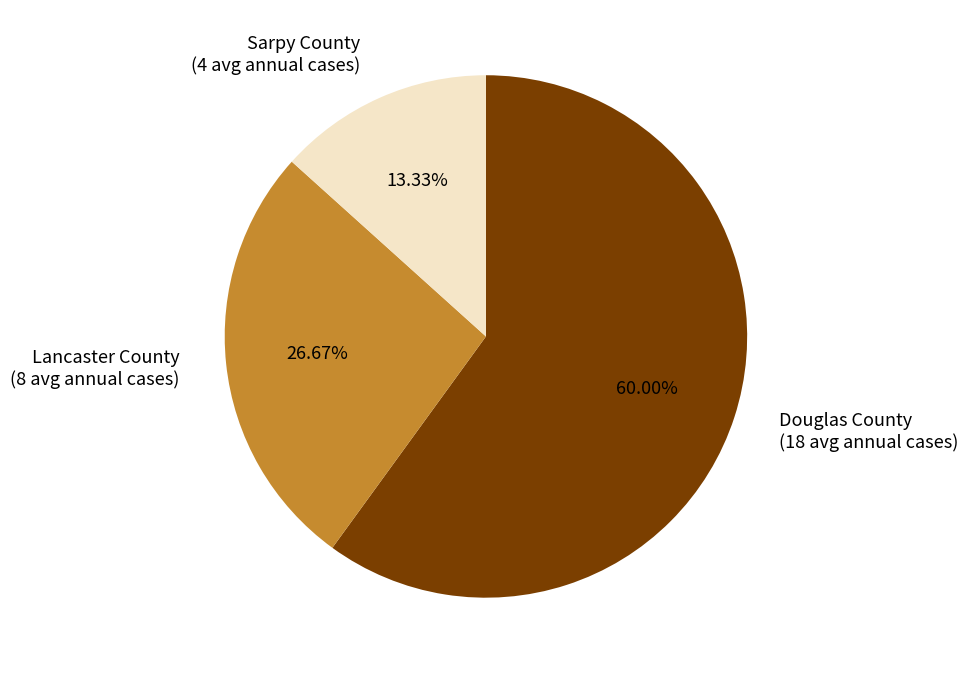

Between Douglas County and Sarpy County, which is larger?

Douglas County